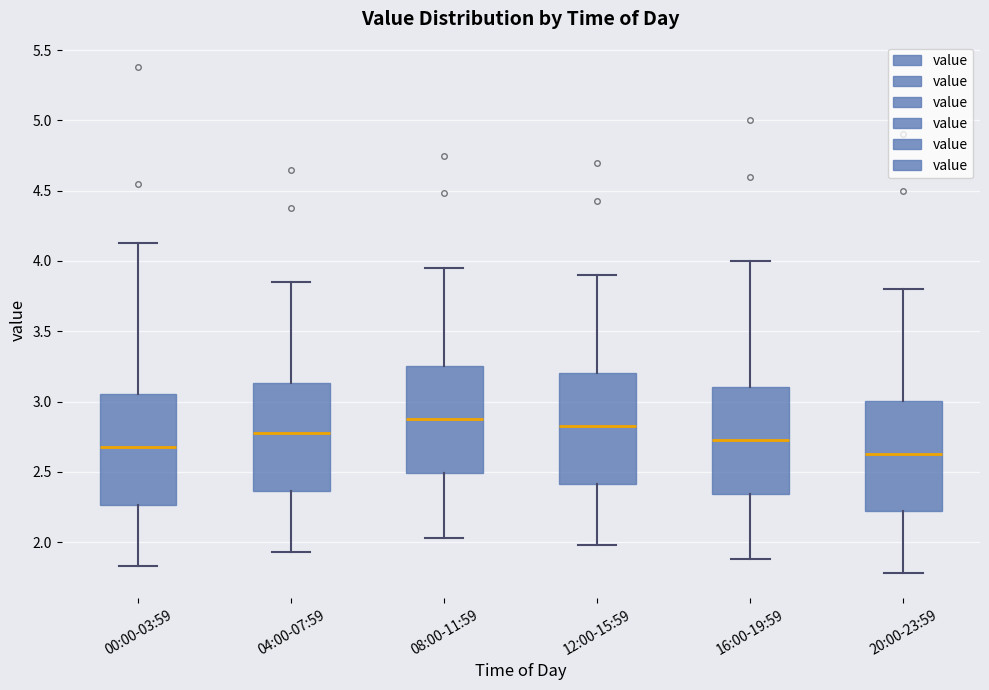

Where does the median line of the box for 00:00-03:59 sit on the y-axis? The values are not printed on the chart, so give them approximately, as read against the axis.

2.70